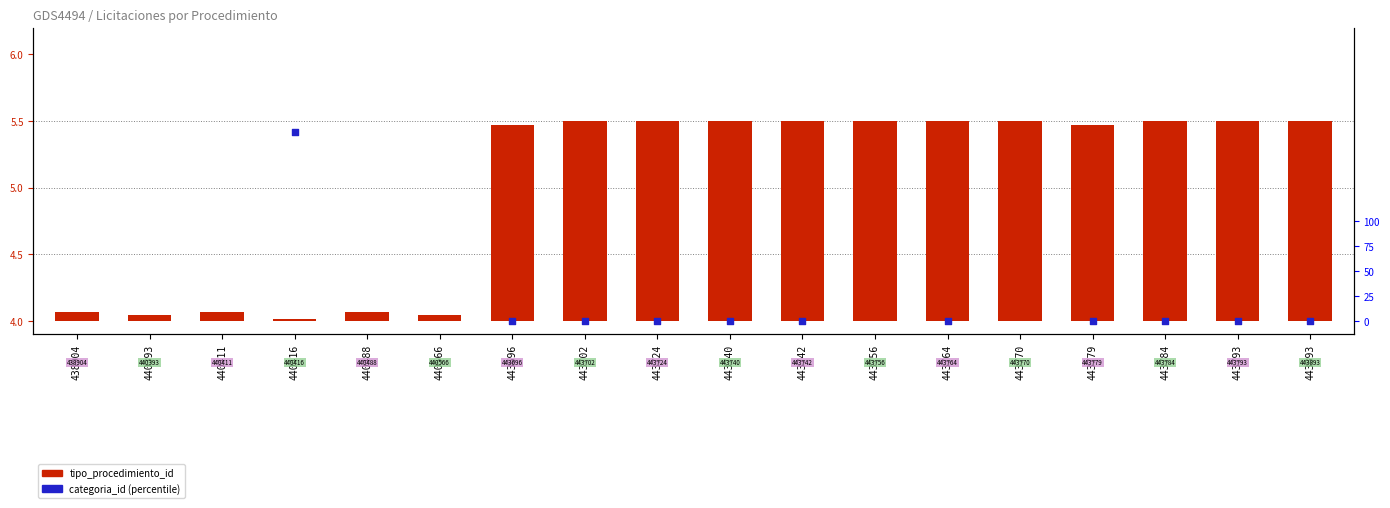

Which series has the largest Y range (max minus min)?

categoria_id